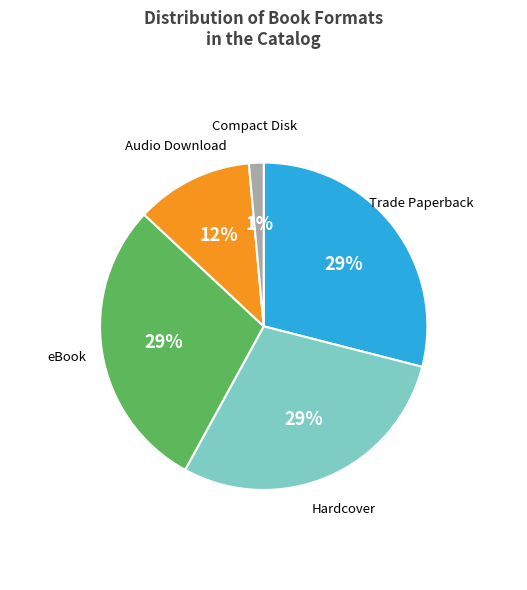

Does Trade Paperback represent more than half of the total?

No